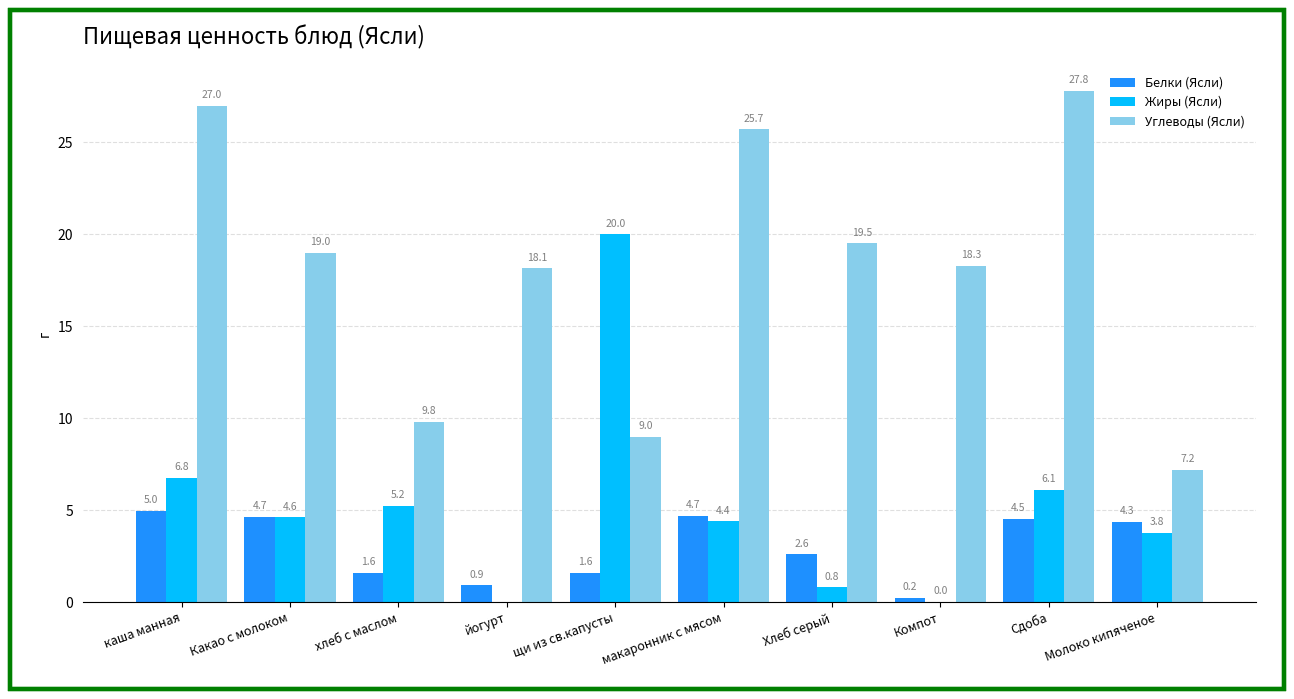

At which label does Белки (Ясли) first exceed 4?

каша манная